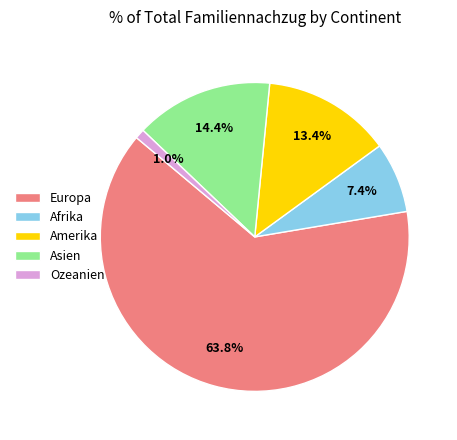

True or false: Europa accounts for 64% of the total.

True